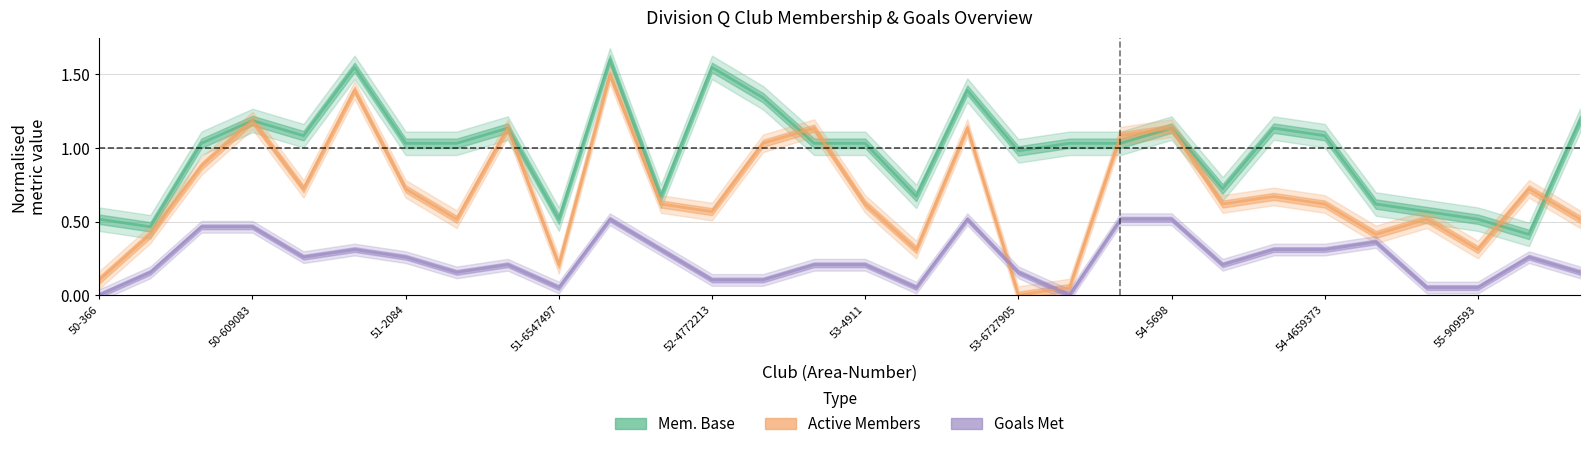

What is the approximate value of Active Members at 25?

0.4